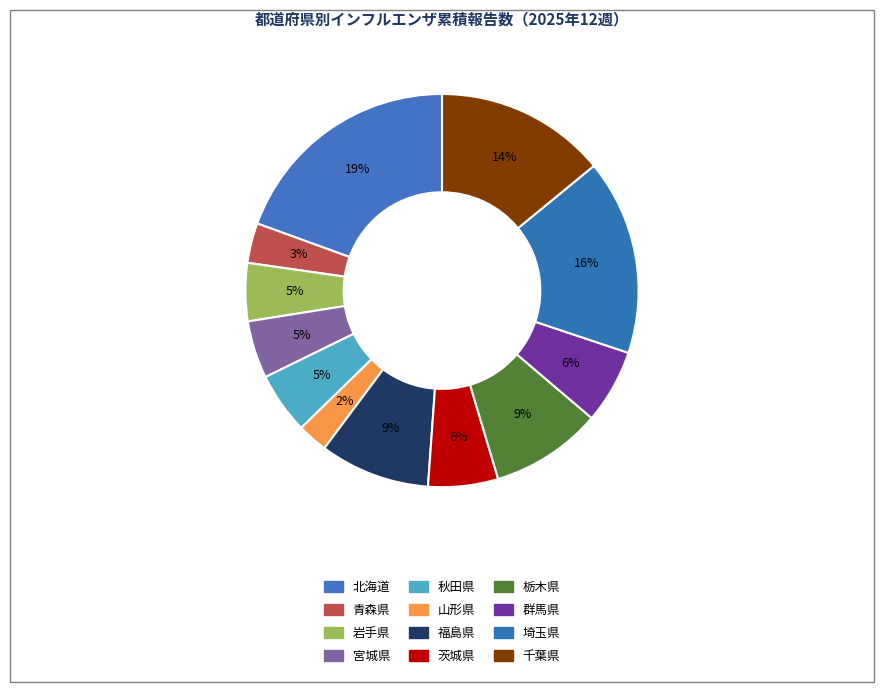

Which category has the biggest portion of the pie?

北海道